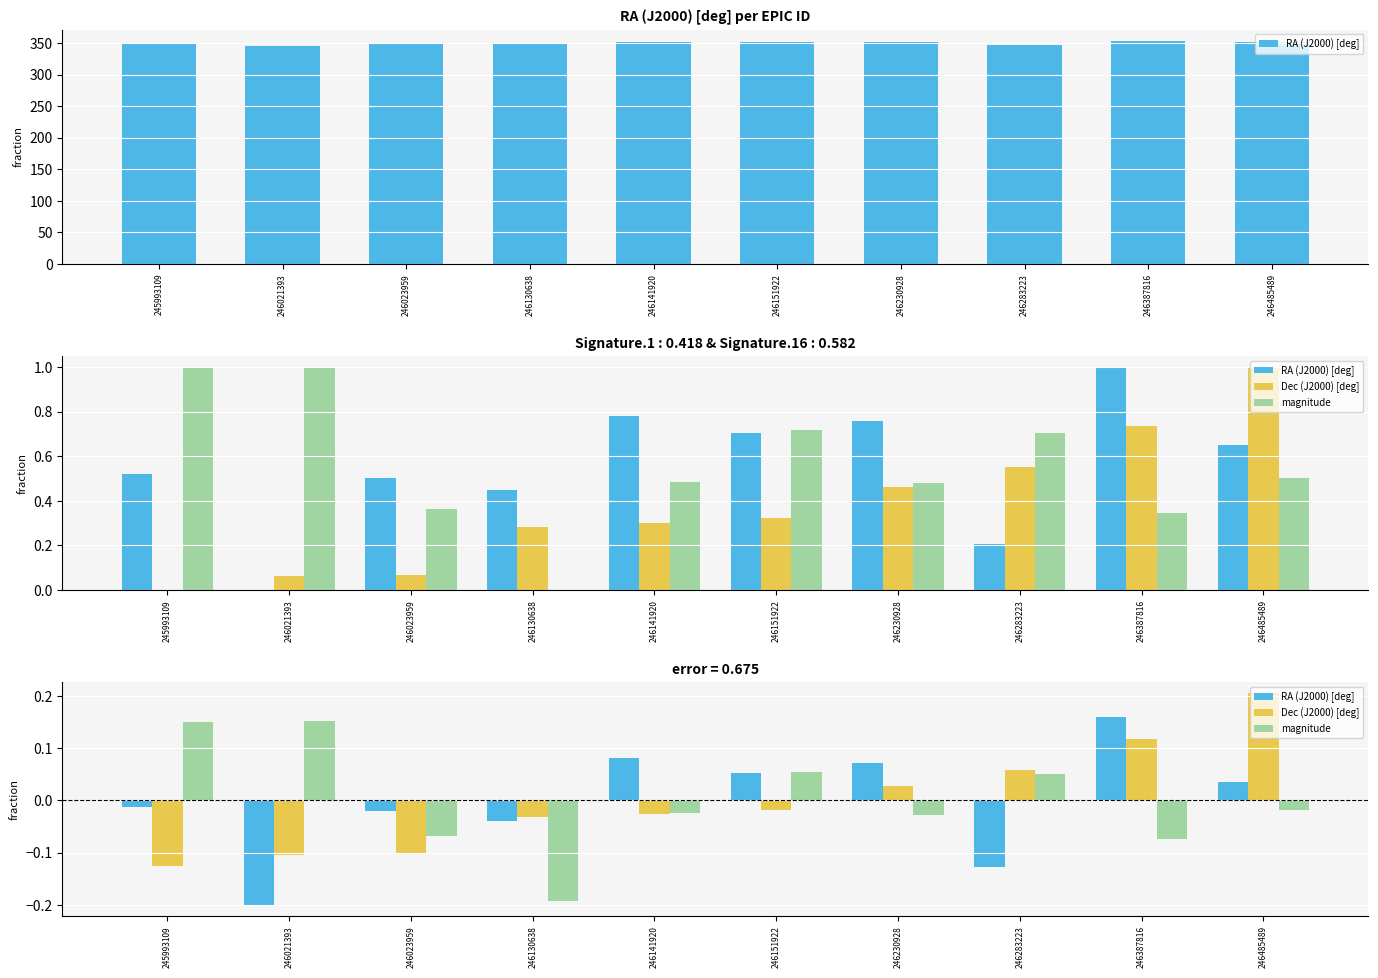

Between 246230928 and 246151922, which is larger?

246230928